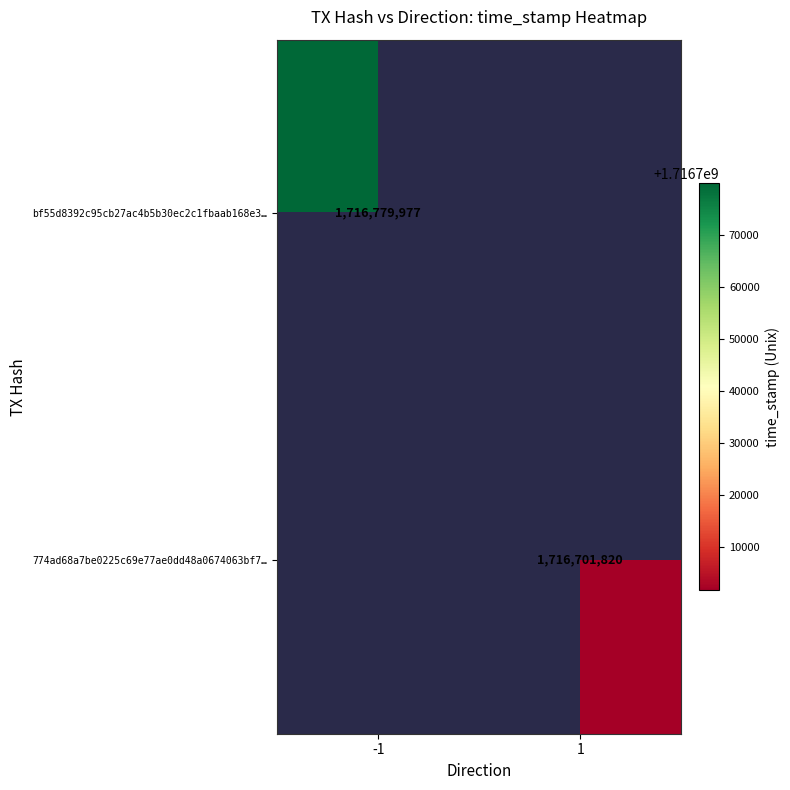

Is the value of 774ad68a7be0225c69e77ae0dd48a0674063bf7… at 1 greater than the value of bf55d8392c95cb27ac4b5b30ec2c1fbaab168e3… at -1?

No